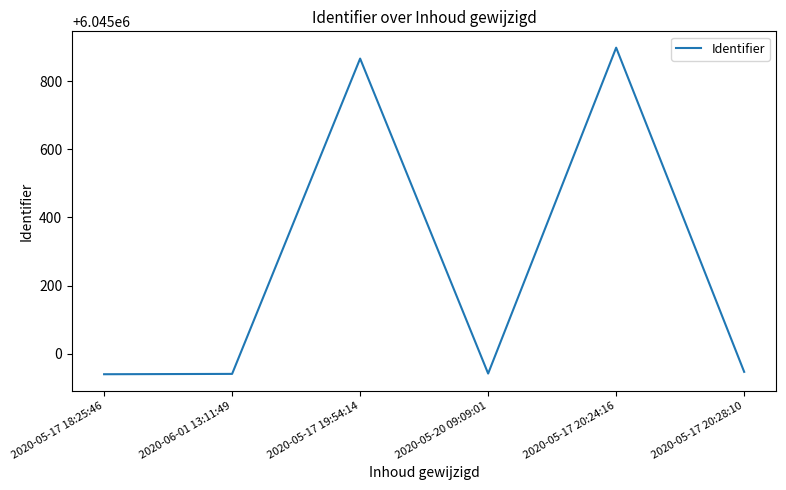

Is it true that the value at 2020-05-17 20:28:10 is 6044947?

True